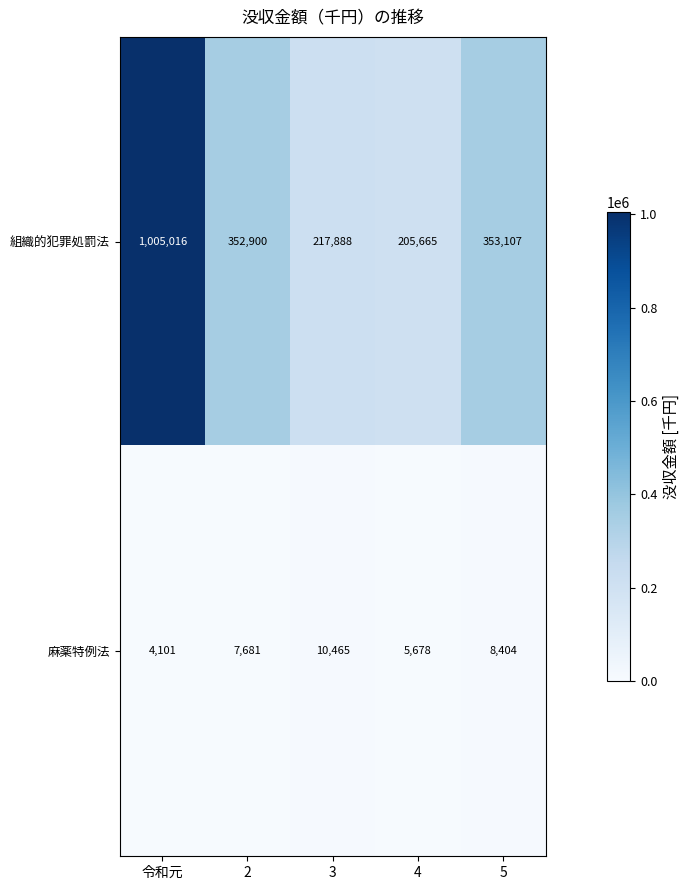

At how many categories does at least one series exceed 329111?

3